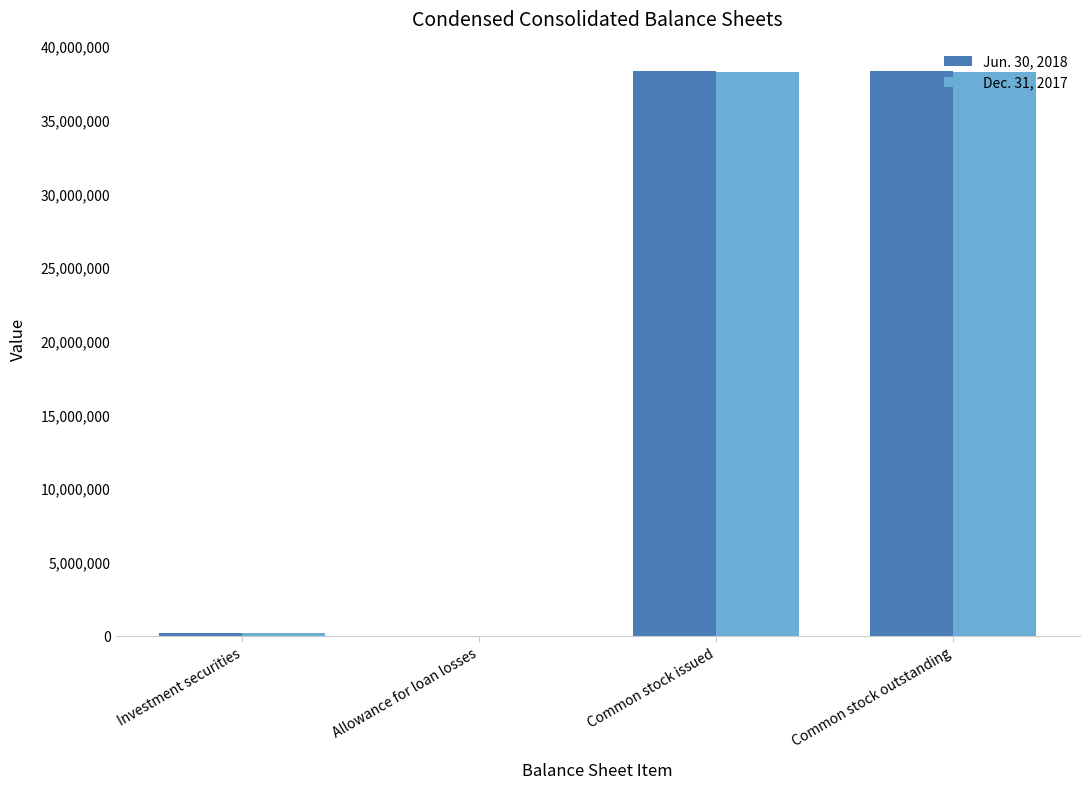

What is the greatest value displayed?

38387709